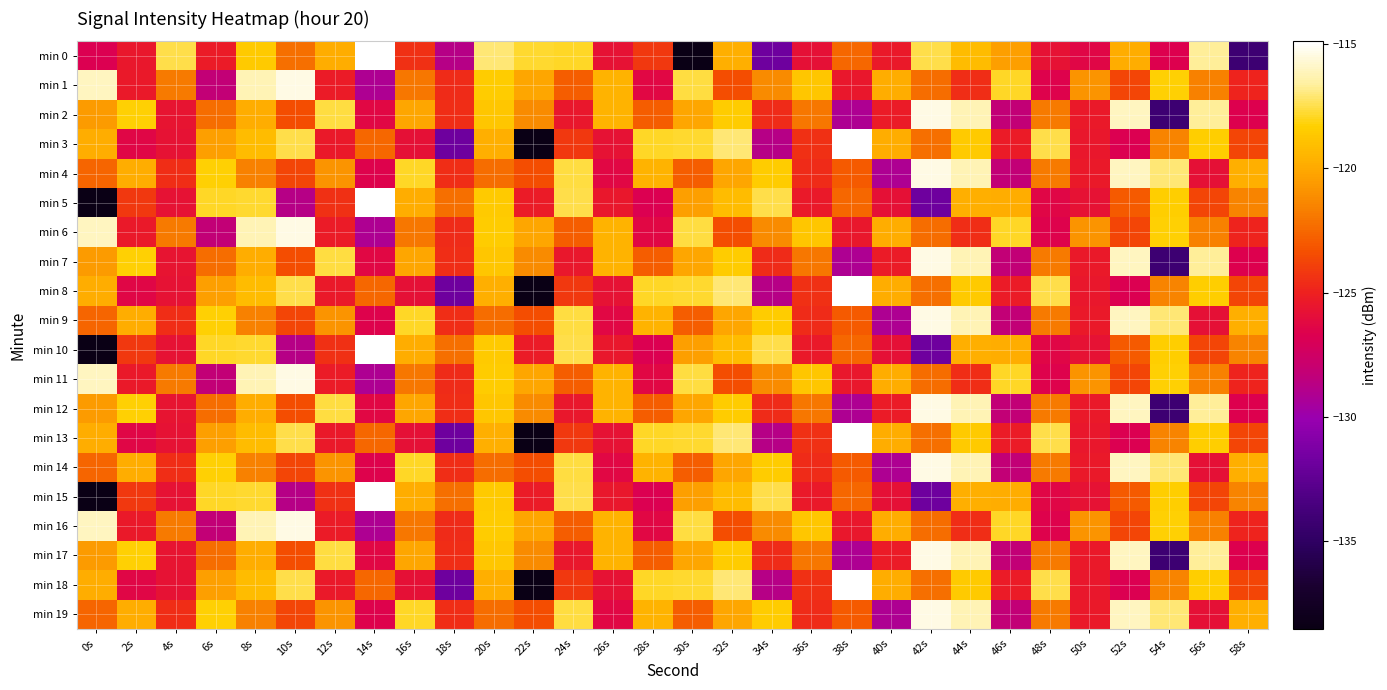

Which series has the largest total across all categories?

min 4